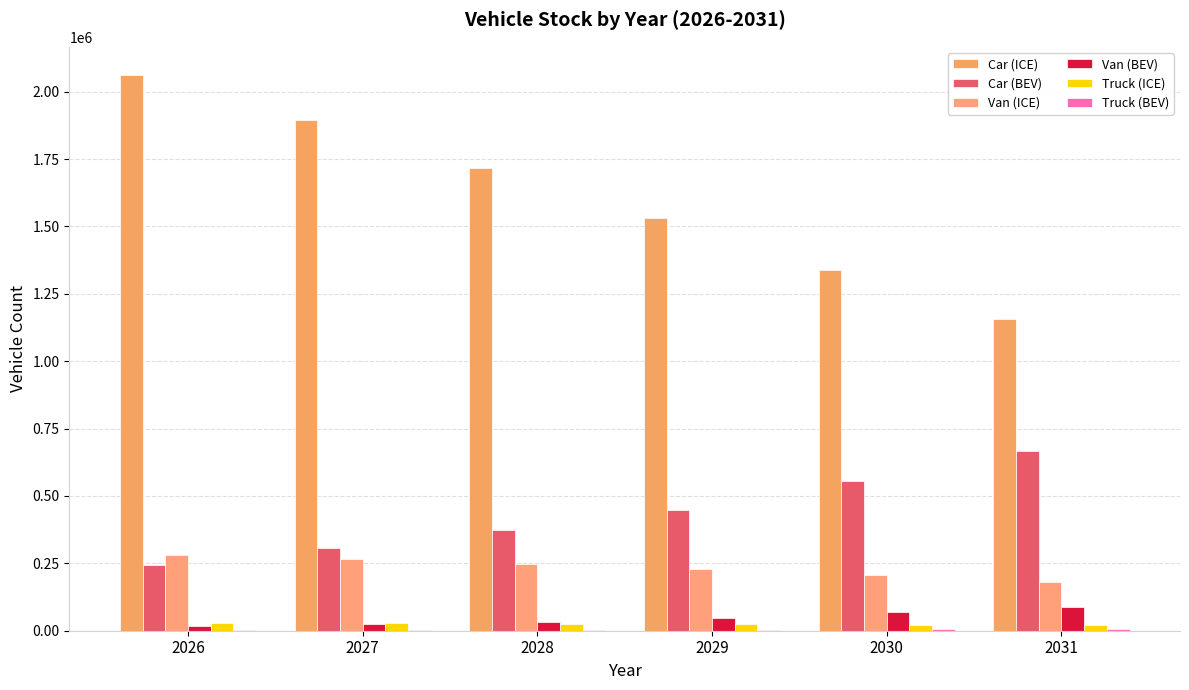

How many groups of bars are there?

6